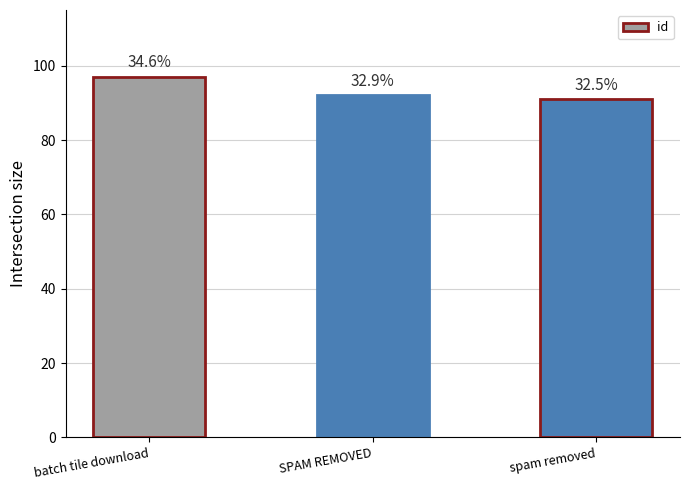

True or false: the data shows 97 at batch tile download.

True